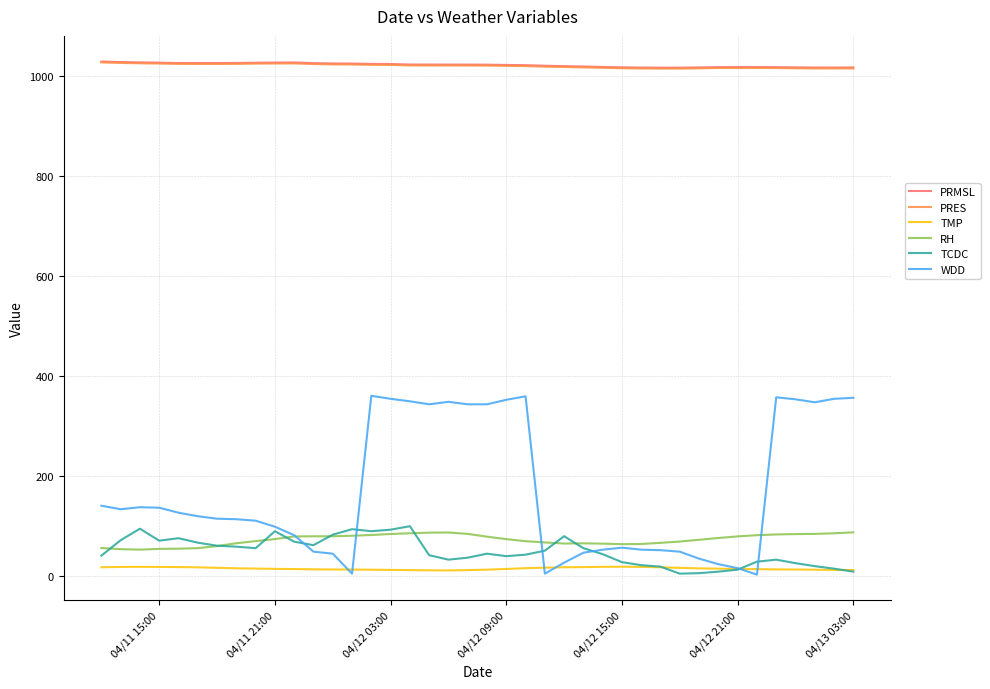

What is the maximum value for RH?

86.7